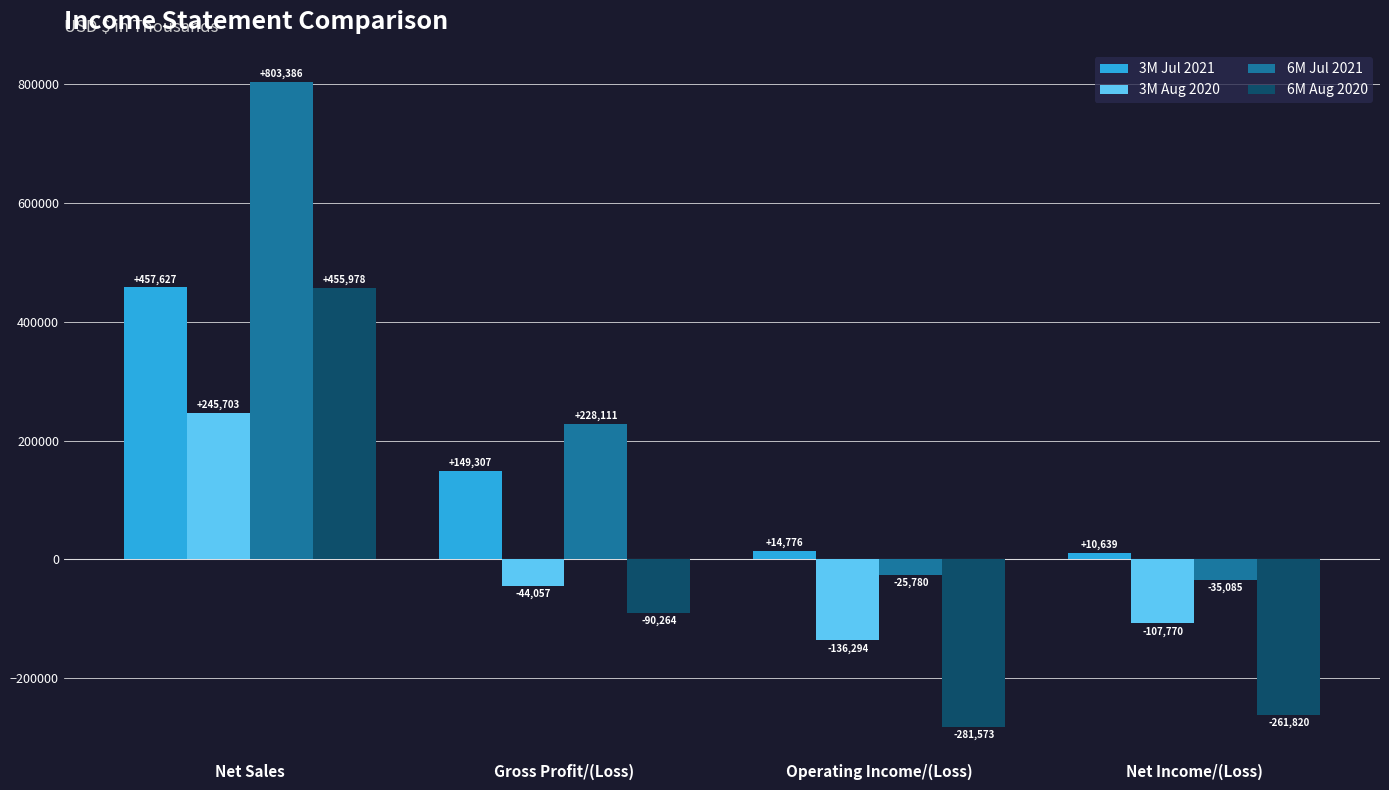

The 6M Jul 2021 series shows -35085 at Net Income/(Loss). True or false?

True